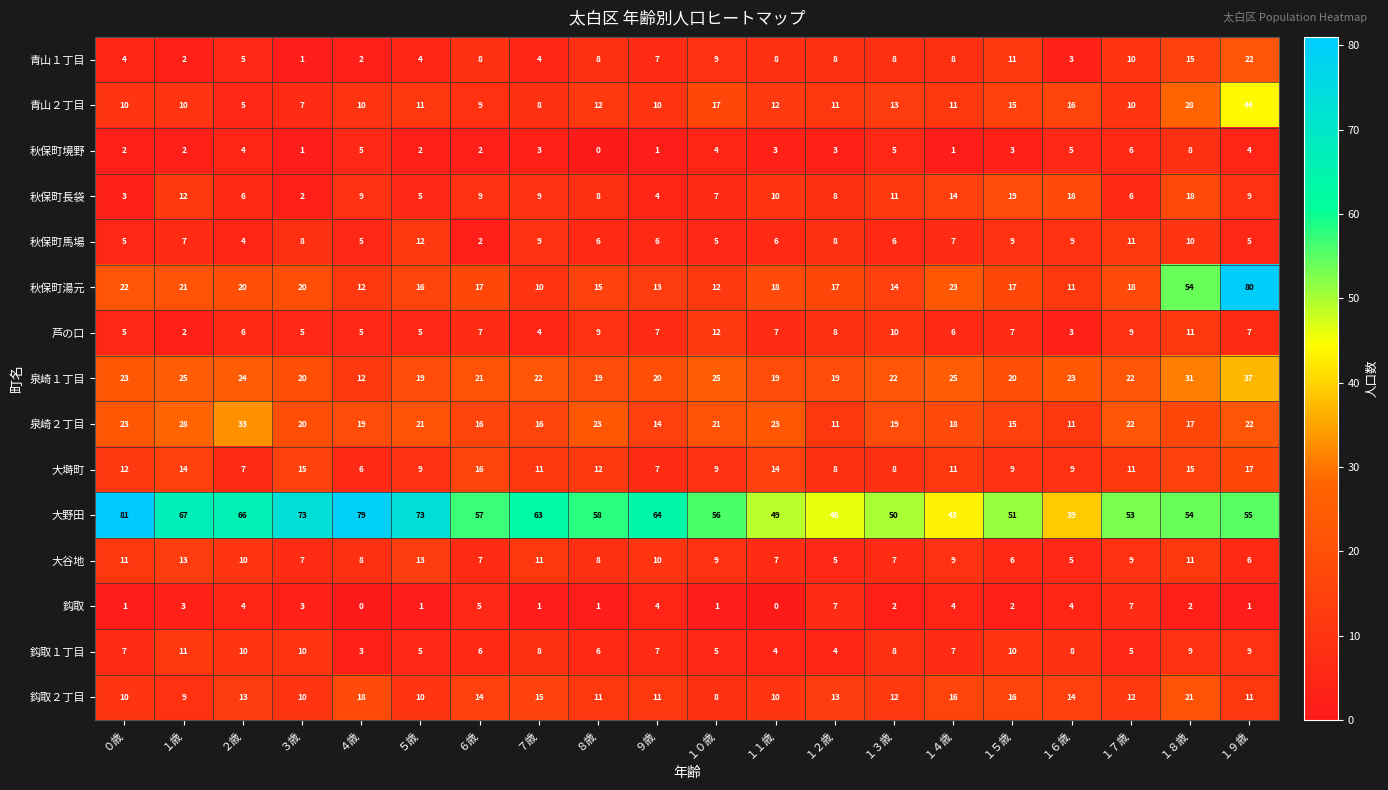

What is the sum of all 泉崎１丁目 values?

448